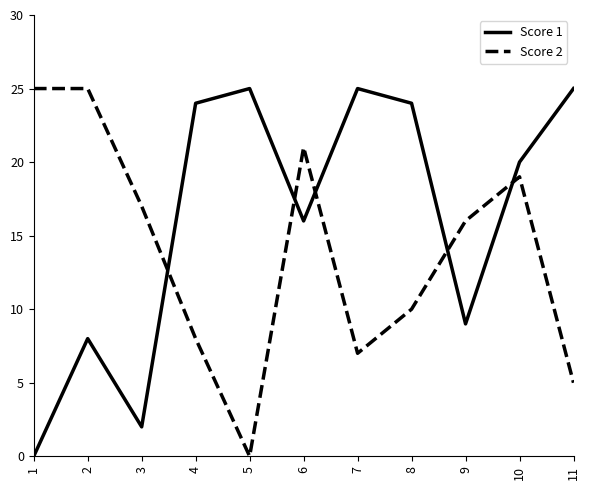

Reading right to left, what are all the values shown in this chart?

Score 1: 25	20	9	24	25	16	25	24	2	8	0
Score 2: 5	19	16	10	7	21	0	8	17	25	25